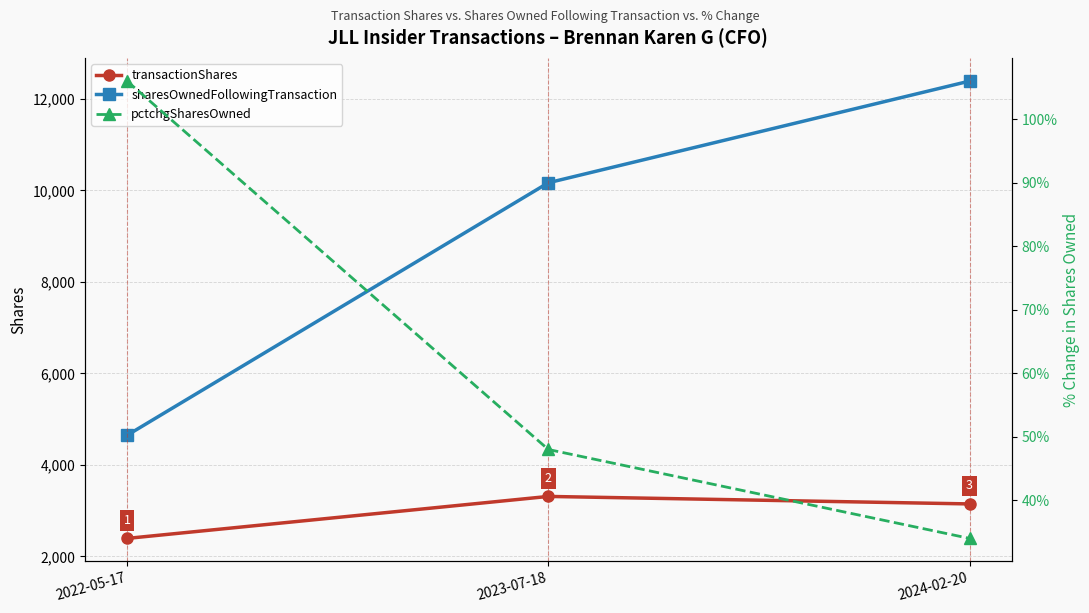

What is the value of the sharesOwnedFollowingTransaction point at the 3rd from the left?

12389